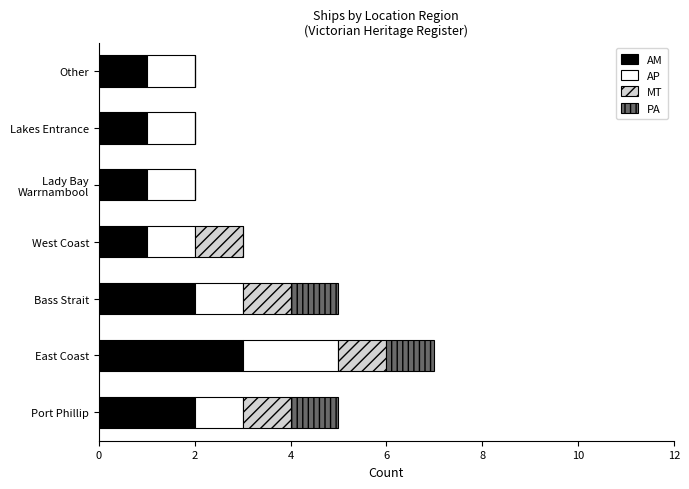

What is the total value across all series at West Coast?

3